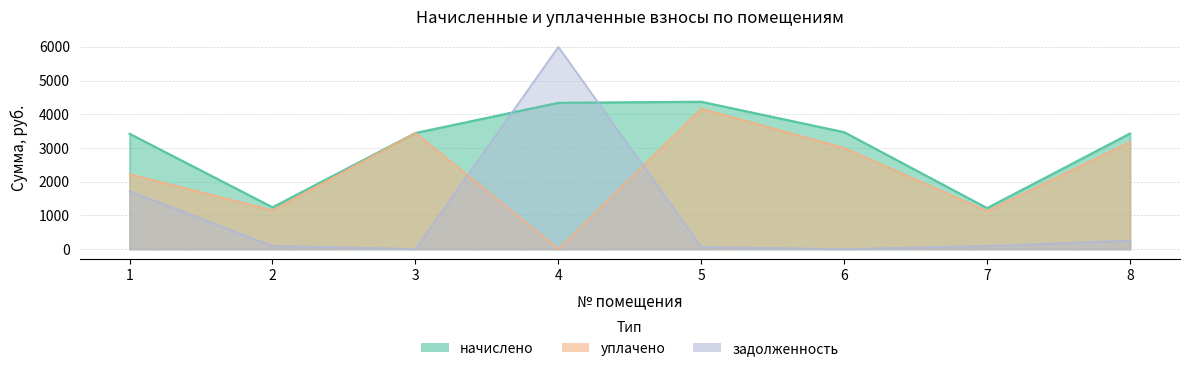

Rank the series at 4 from highest to lowest value.

начислено, уплачено